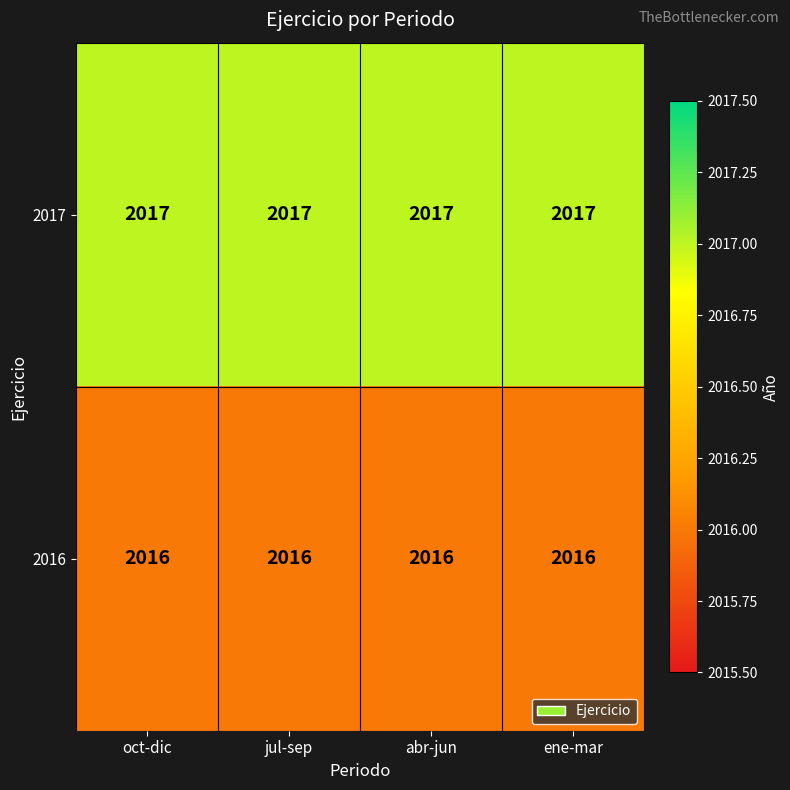

Count the number of categories in the chart.

4